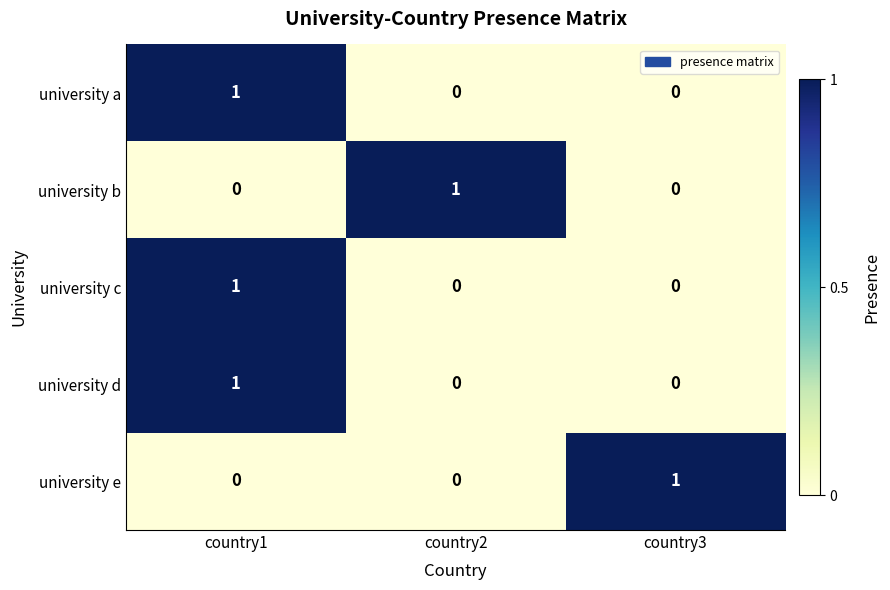

Reading right to left, transcribe all the data shown in this chart.

university a: country3=0	country2=0	country1=1
university b: country3=0	country2=1	country1=0
university c: country3=0	country2=0	country1=1
university d: country3=0	country2=0	country1=1
university e: country3=1	country2=0	country1=0